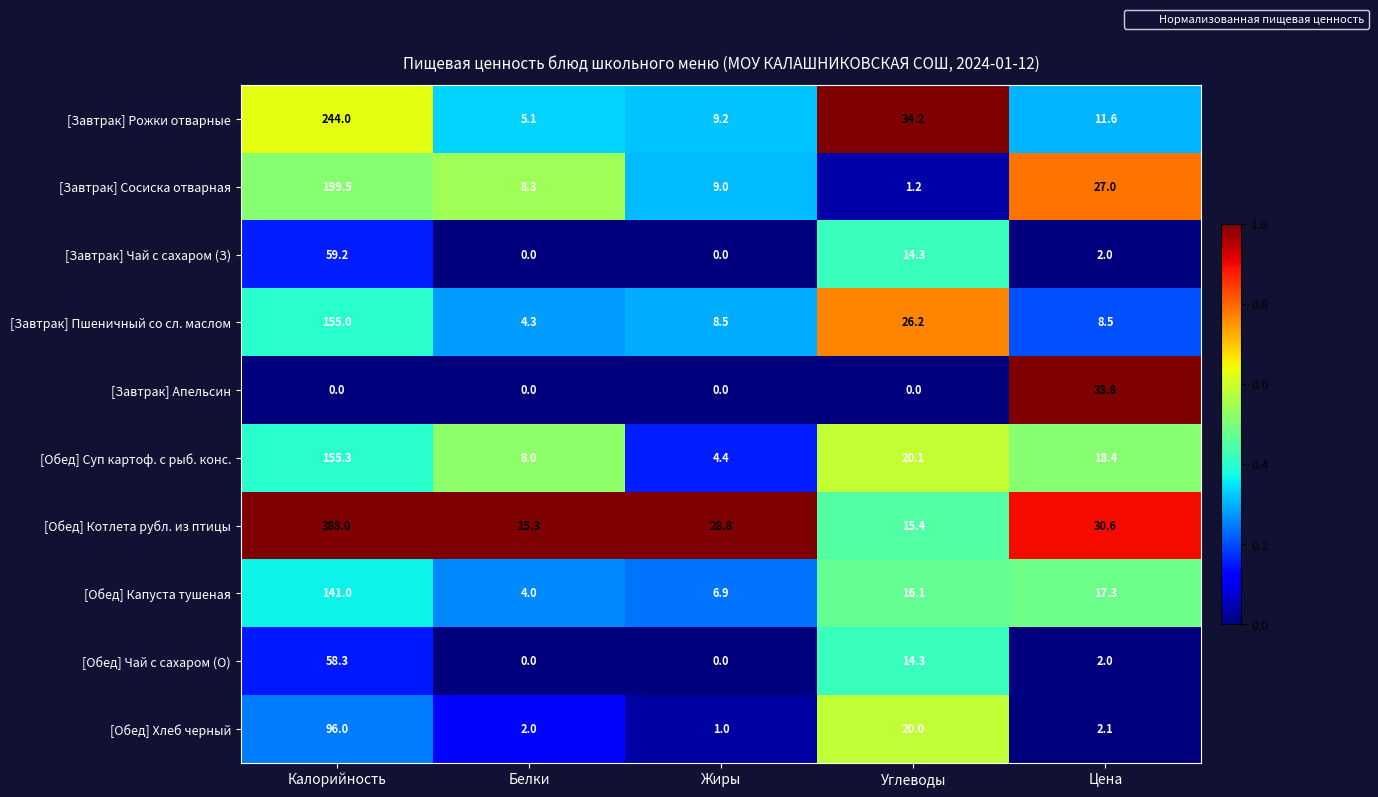

How many series are shown in this chart?

10